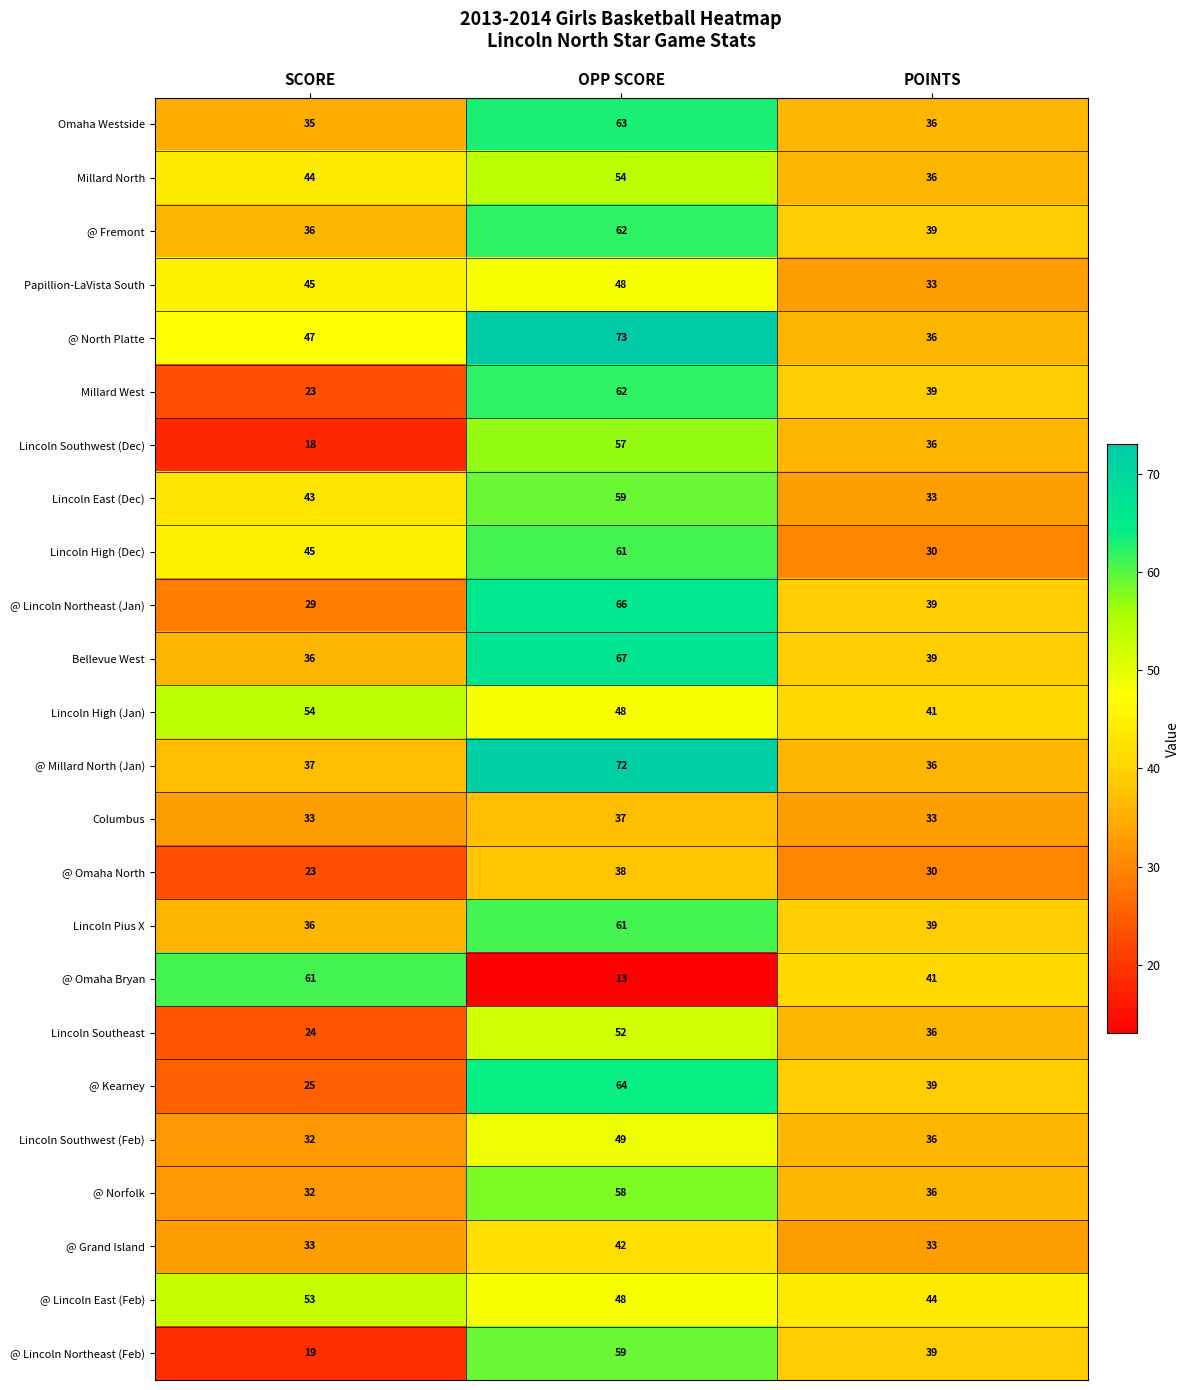

Between OPP SCORE and POINTS, which series saw the biggest shift?

@ North Platte